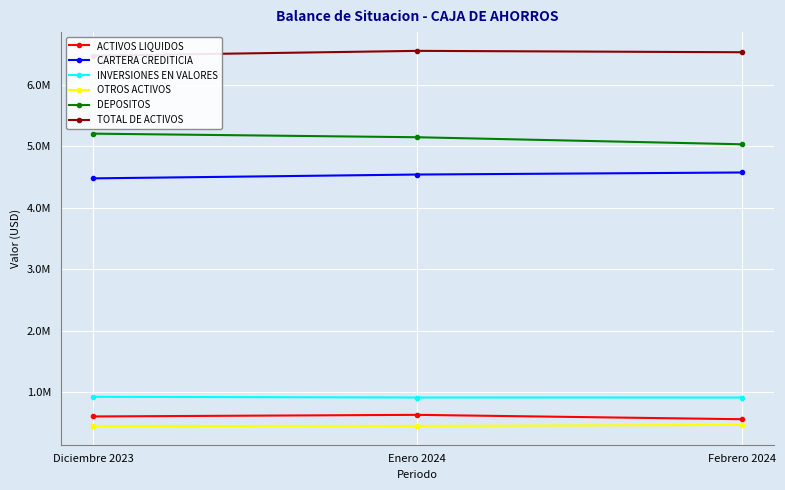

What is the value of the OTROS ACTIVOS point at the 1st from the left?

455039.9